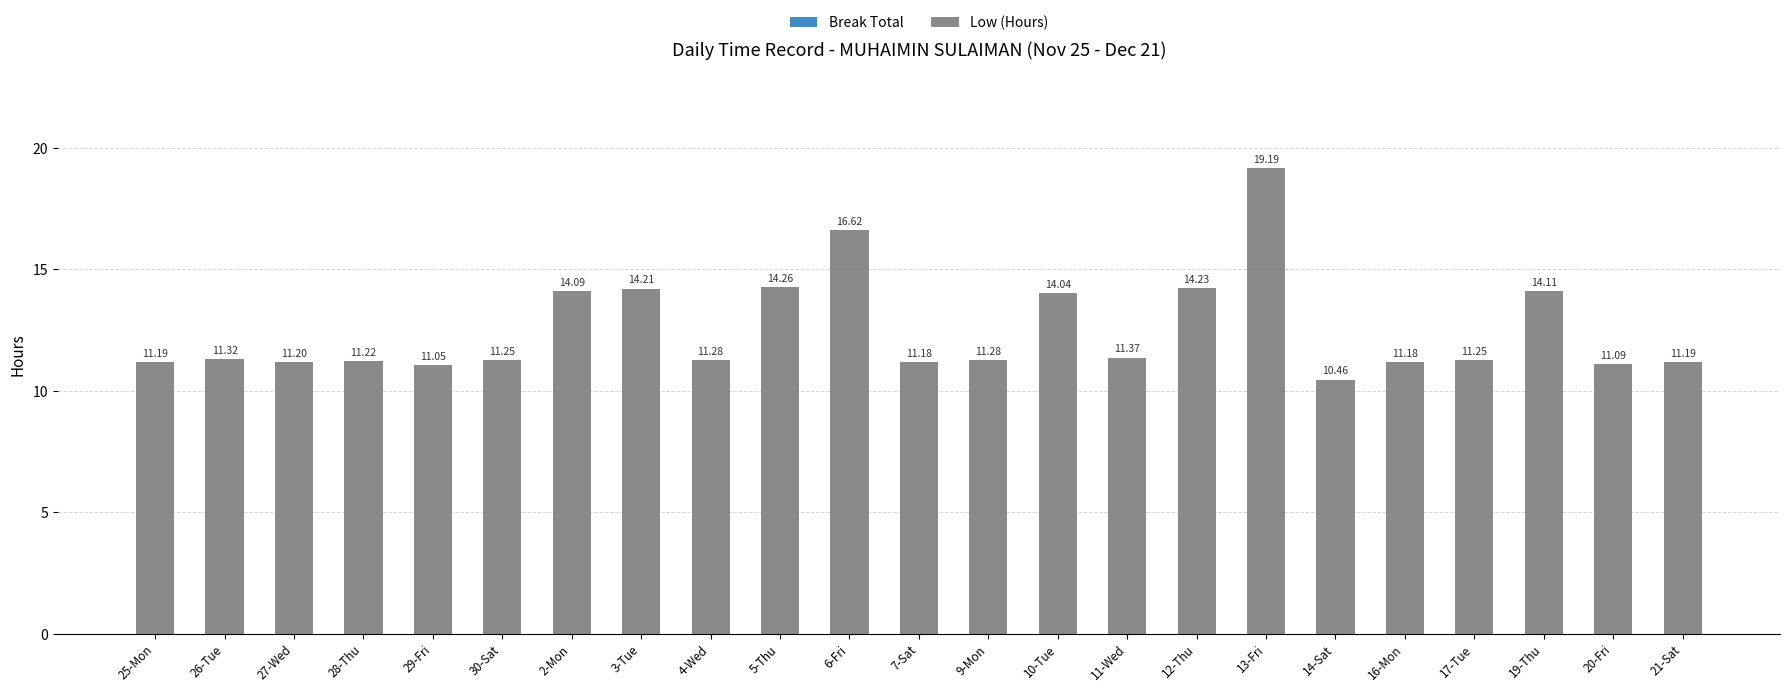

Which has a higher value, 11-Wed or 9-Mon?

11-Wed